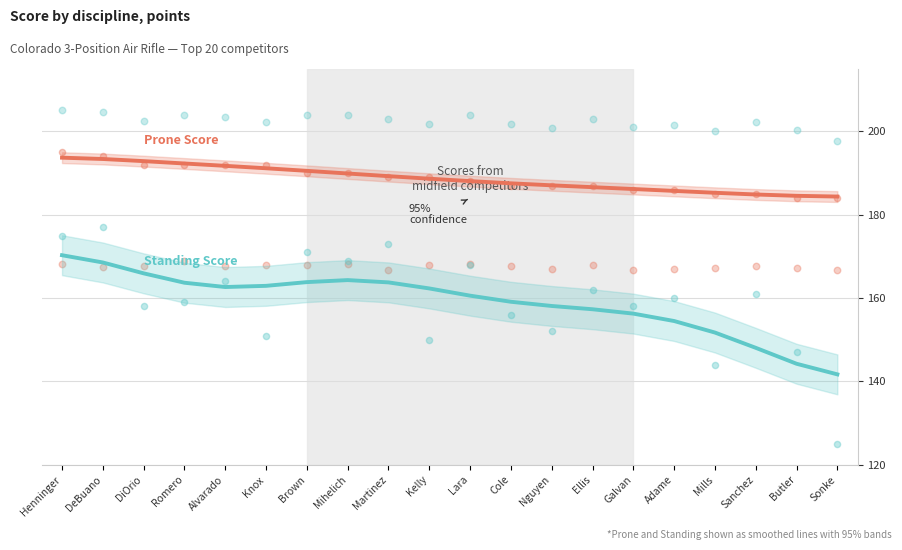

Is the value of Standing Score at Romero greater than the value of Prone Score at Nguyen?

No